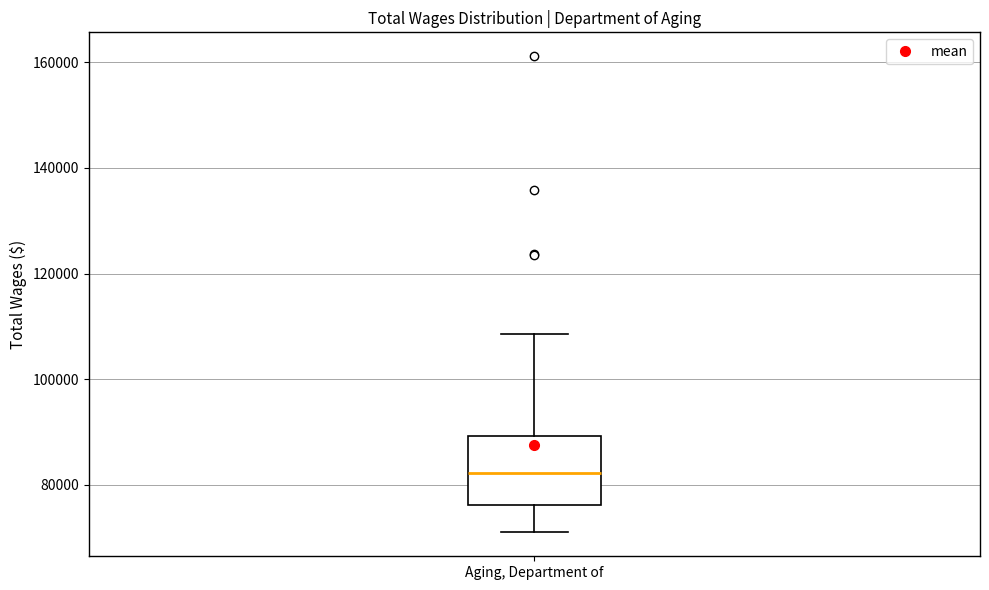

Transcribe this box plot: give where the median line is, the range the box spans, and where the two whiskers end, as read against the y-axis. The values are not printed on the chart, so give them approximately, as read against the axis.

median 82000, box 76000 to 90000, whiskers 70000 to 108000